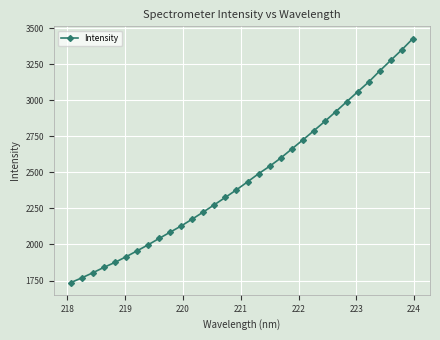

What is the difference between the second highest and minimum values?

1613.8